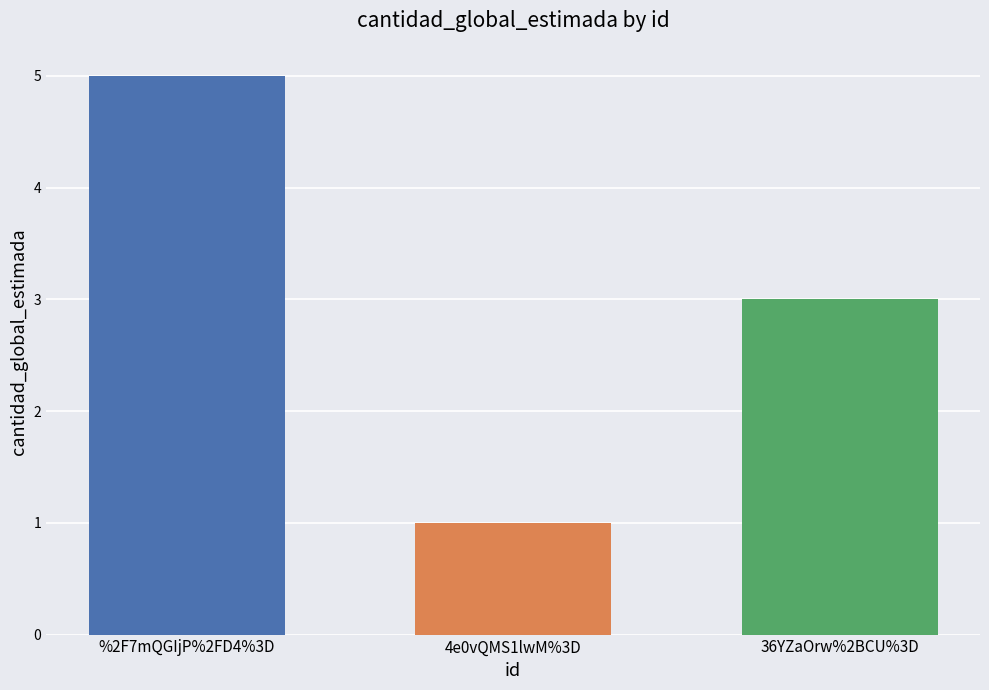

Which label corresponds to the smallest value in the chart?

4e0vQMS1lwM%3D